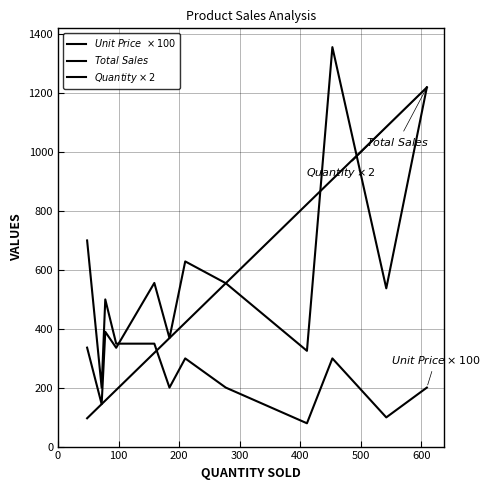

True or false: $Total\ Sales$ and $Quantity \times2$ intersect in this chart.

True